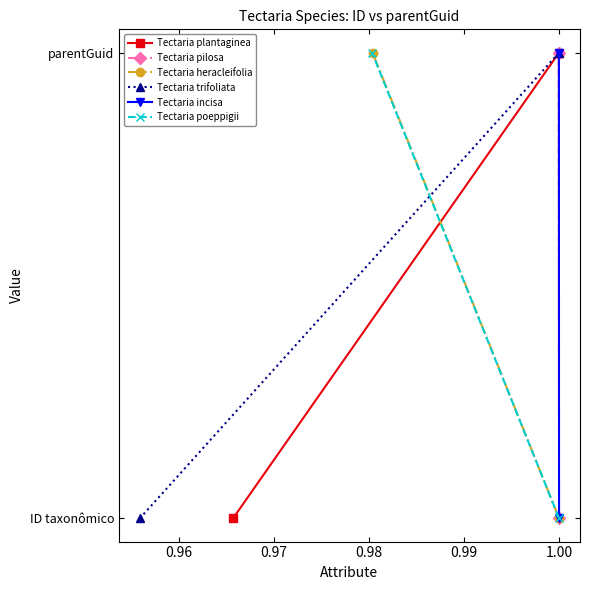

Rank the series at 0.95 from highest to lowest value.

Tectaria plantaginea, Tectaria pilosa, Tectaria heracleifolia, Tectaria trifoliata, Tectaria incisa, Tectaria poeppigii